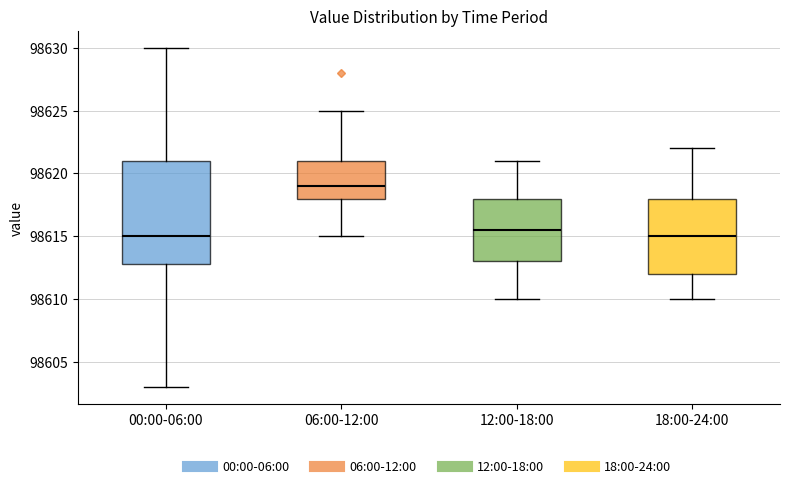

Where does the upper whisker of the box for 00:00-06:00 end on the y-axis? The values are not printed on the chart, so give them approximately, as read against the axis.

98630.0